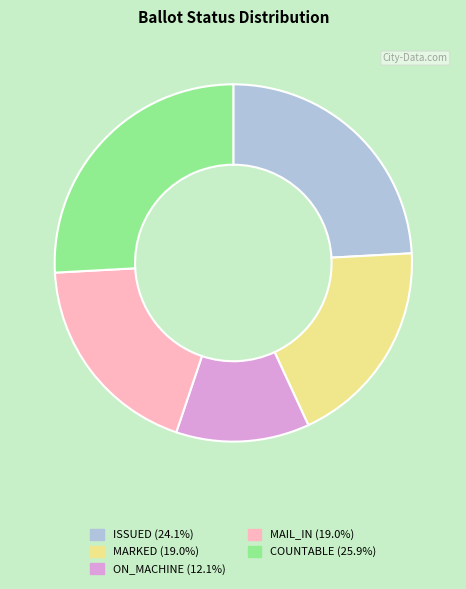

Which slice is the largest?

COUNTABLE